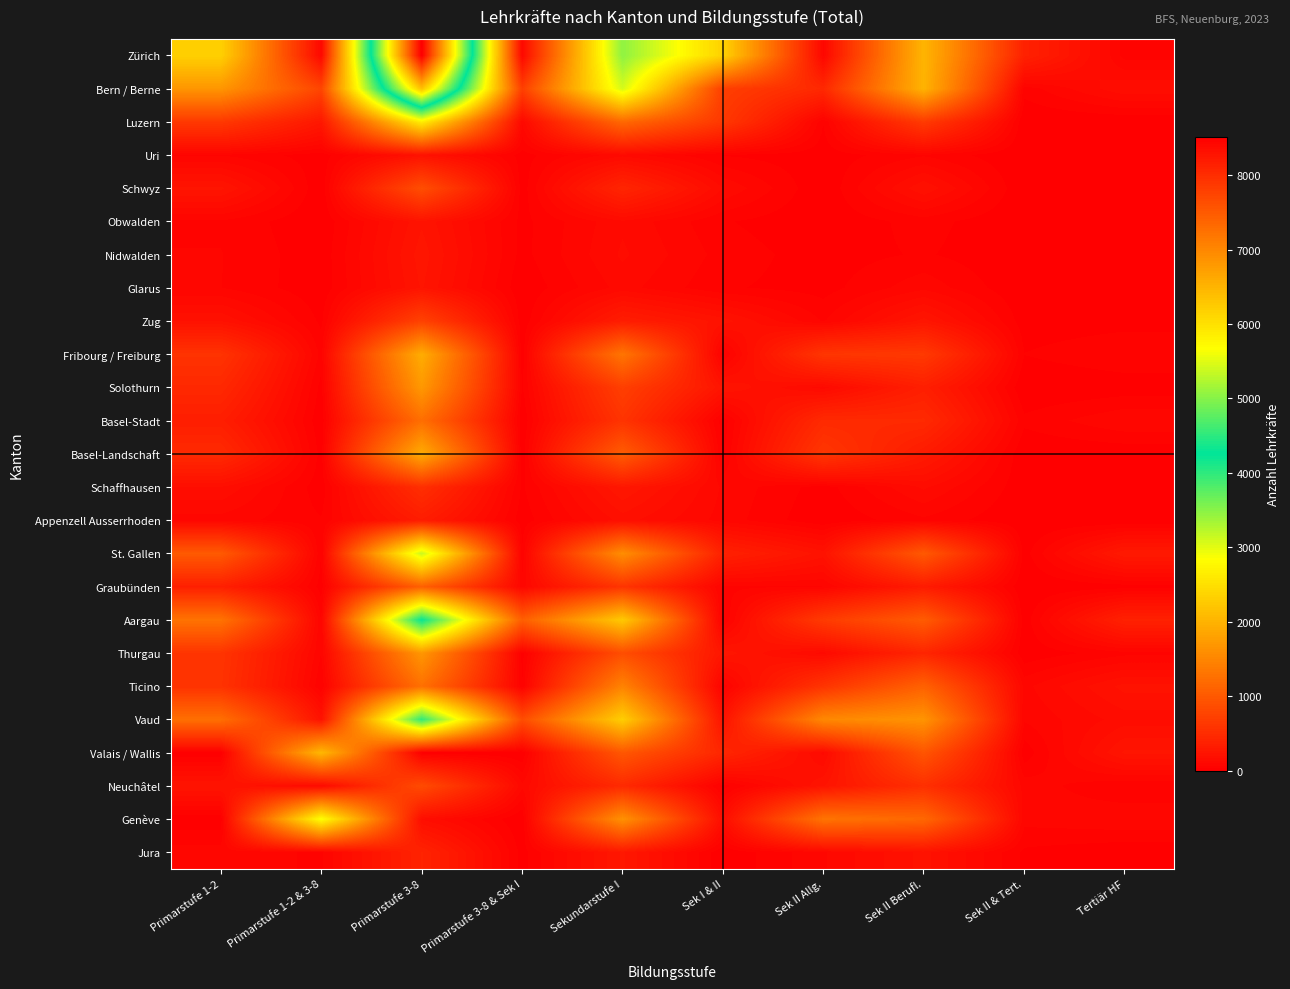

Reading left to right, what are all the values shown in this chart?

Zürich: Primarstufe 1-2=2325	Primarstufe 1-2 & 3-8=94	Primarstufe 3-8=8514	Primarstufe 3-8 & Sek I=90	Sekundarstufe I=3469	Sek I & II=2343	Sek II Allg.=83	Sek II Berufl.=2021	Sek II & Tert.=380	Tertiär HF=53
Bern / Berne: Primarstufe 1-2=1675	Primarstufe 1-2 & 3-8=776	Primarstufe 3-8=6360	Primarstufe 3-8 & Sek I=710	Sekundarstufe I=3082	Sek I & II=704	Sek II Allg.=458	Sek II Berufl.=2001	Sek II & Tert.=47	Tertiär HF=161
Luzern: Primarstufe 1-2=636	Primarstufe 1-2 & 3-8=270	Primarstufe 3-8=2661	Primarstufe 3-8 & Sek I=104	Sekundarstufe I=1175	Sek I & II=629	Sek II Allg.=34	Sek II Berufl.=659	Sek II & Tert.=0	Tertiär HF=0
Uri: Primarstufe 1-2=64	Primarstufe 1-2 & 3-8=14	Primarstufe 3-8=207	Primarstufe 3-8 & Sek I=18	Sekundarstufe I=121	Sek I & II=31	Sek II Allg.=11	Sek II Berufl.=62	Sek II & Tert.=0	Tertiär HF=0
Schwyz: Primarstufe 1-2=241	Primarstufe 1-2 & 3-8=2	Primarstufe 3-8=878	Primarstufe 3-8 & Sek I=11	Sekundarstufe I=425	Sek I & II=132	Sek II Allg.=0	Sek II Berufl.=196	Sek II & Tert.=0	Tertiär HF=0
Obwalden: Primarstufe 1-2=61	Primarstufe 1-2 & 3-8=3	Primarstufe 3-8=228	Primarstufe 3-8 & Sek I=22	Sekundarstufe I=127	Sek I & II=37	Sek II Allg.=4	Sek II Berufl.=48	Sek II & Tert.=0	Tertiär HF=0
Nidwalden: Primarstufe 1-2=68	Primarstufe 1-2 & 3-8=9	Primarstufe 3-8=251	Primarstufe 3-8 & Sek I=21	Sekundarstufe I=139	Sek I & II=53	Sek II Allg.=15	Sek II Berufl.=38	Sek II & Tert.=0	Tertiär HF=0
Glarus: Primarstufe 1-2=67	Primarstufe 1-2 & 3-8=8	Primarstufe 3-8=237	Primarstufe 3-8 & Sek I=5	Sekundarstufe I=114	Sek I & II=38	Sek II Allg.=18	Sek II Berufl.=91	Sek II & Tert.=0	Tertiär HF=7
Zug: Primarstufe 1-2=199	Primarstufe 1-2 & 3-8=25	Primarstufe 3-8=742	Primarstufe 3-8 & Sek I=9	Sekundarstufe I=331	Sek I & II=216	Sek II Allg.=63	Sek II Berufl.=247	Sek II & Tert.=13	Tertiär HF=20
Fribourg / Freiburg: Primarstufe 1-2=575	Primarstufe 1-2 & 3-8=52	Primarstufe 3-8=1930	Primarstufe 3-8 & Sek I=10	Sekundarstufe I=1315	Sek I & II=23	Sek II Allg.=602	Sek II Berufl.=644	Sek II & Tert.=34	Tertiär HF=62
Solothurn: Primarstufe 1-2=457	Primarstufe 1-2 & 3-8=19	Primarstufe 3-8=1703	Primarstufe 3-8 & Sek I=26	Sekundarstufe I=710	Sek I & II=231	Sek II Allg.=119	Sek II Berufl.=350	Sek II & Tert.=0	Tertiär HF=11
Basel-Stadt: Primarstufe 1-2=342	Primarstufe 1-2 & 3-8=3	Primarstufe 3-8=1241	Primarstufe 3-8 & Sek I=1	Sekundarstufe I=586	Sek I & II=10	Sek II Allg.=477	Sek II Berufl.=474	Sek II & Tert.=42	Tertiär HF=97
Basel-Landschaft: Primarstufe 1-2=474	Primarstufe 1-2 & 3-8=17	Primarstufe 3-8=1918	Primarstufe 3-8 & Sek I=7	Sekundarstufe I=1038	Sek I & II=22	Sek II Allg.=614	Sek II Berufl.=299	Sek II & Tert.=2	Tertiär HF=5
Schaffhausen: Primarstufe 1-2=165	Primarstufe 1-2 & 3-8=11	Primarstufe 3-8=528	Primarstufe 3-8 & Sek I=27	Sekundarstufe I=268	Sek I & II=94	Sek II Allg.=16	Sek II Berufl.=140	Sek II & Tert.=8	Tertiär HF=20
Appenzell Ausserrhoden: Primarstufe 1-2=85	Primarstufe 1-2 & 3-8=36	Primarstufe 3-8=327	Primarstufe 3-8 & Sek I=12	Sekundarstufe I=181	Sek I & II=86	Sek II Allg.=3	Sek II Berufl.=59	Sek II & Tert.=0	Tertiär HF=0
St. Gallen: Primarstufe 1-2=1006	Primarstufe 1-2 & 3-8=30	Primarstufe 3-8=3145	Primarstufe 3-8 & Sek I=37	Sekundarstufe I=1589	Sek I & II=374	Sek II Allg.=215	Sek II Berufl.=995	Sek II & Tert.=17	Tertiär HF=295
Graubünden: Primarstufe 1-2=359	Primarstufe 1-2 & 3-8=17	Primarstufe 3-8=1082	Primarstufe 3-8 & Sek I=82	Sekundarstufe I=596	Sek I & II=57	Sek II Allg.=66	Sek II Berufl.=311	Sek II & Tert.=0	Tertiär HF=16
Aargau: Primarstufe 1-2=1290	Primarstufe 1-2 & 3-8=61	Primarstufe 3-8=4229	Primarstufe 3-8 & Sek I=1060	Sekundarstufe I=2254	Sek I & II=25	Sek II Allg.=661	Sek II Berufl.=1028	Sek II & Tert.=10	Tertiär HF=379
Thurgau: Primarstufe 1-2=589	Primarstufe 1-2 & 3-8=65	Primarstufe 3-8=1685	Primarstufe 3-8 & Sek I=16	Sekundarstufe I=870	Sek I & II=253	Sek II Allg.=119	Sek II Berufl.=424	Sek II & Tert.=7	Tertiär HF=55
Ticino: Primarstufe 1-2=571	Primarstufe 1-2 & 3-8=33	Primarstufe 3-8=1262	Primarstufe 3-8 & Sek I=33	Sekundarstufe I=1469	Sek I & II=42	Sek II Allg.=586	Sek II Berufl.=1095	Sek II & Tert.=89	Tertiär HF=212
Vaud: Primarstufe 1-2=1243	Primarstufe 1-2 & 3-8=214	Primarstufe 3-8=3990	Primarstufe 3-8 & Sek I=859	Sekundarstufe I=2304	Sek I & II=217	Sek II Allg.=1526	Sek II Berufl.=1654	Sek II & Tert.=71	Tertiär HF=149
Valais / Wallis: Primarstufe 1-2=3	Primarstufe 1-2 & 3-8=2057	Primarstufe 3-8=11	Primarstufe 3-8 & Sek I=0	Sekundarstufe I=978	Sek I & II=432	Sek II Allg.=123	Sek II Berufl.=954	Sek II & Tert.=9	Tertiär HF=240
Neuchâtel: Primarstufe 1-2=235	Primarstufe 1-2 & 3-8=116	Primarstufe 3-8=846	Primarstufe 3-8 & Sek I=108	Sekundarstufe I=476	Sek I & II=16	Sek II Allg.=228	Sek II Berufl.=533	Sek II & Tert.=86	Tertiär HF=35
Genève: Primarstufe 1-2=7	Primarstufe 1-2 & 3-8=2860	Primarstufe 3-8=162	Primarstufe 3-8 & Sek I=0	Sekundarstufe I=1630	Sek I & II=153	Sek II Allg.=1295	Sek II Berufl.=1162	Sek II & Tert.=79	Tertiär HF=96
Jura: Primarstufe 1-2=84	Primarstufe 1-2 & 3-8=61	Primarstufe 3-8=403	Primarstufe 3-8 & Sek I=18	Sekundarstufe I=272	Sek I & II=2	Sek II Allg.=96	Sek II Berufl.=212	Sek II & Tert.=26	Tertiär HF=5